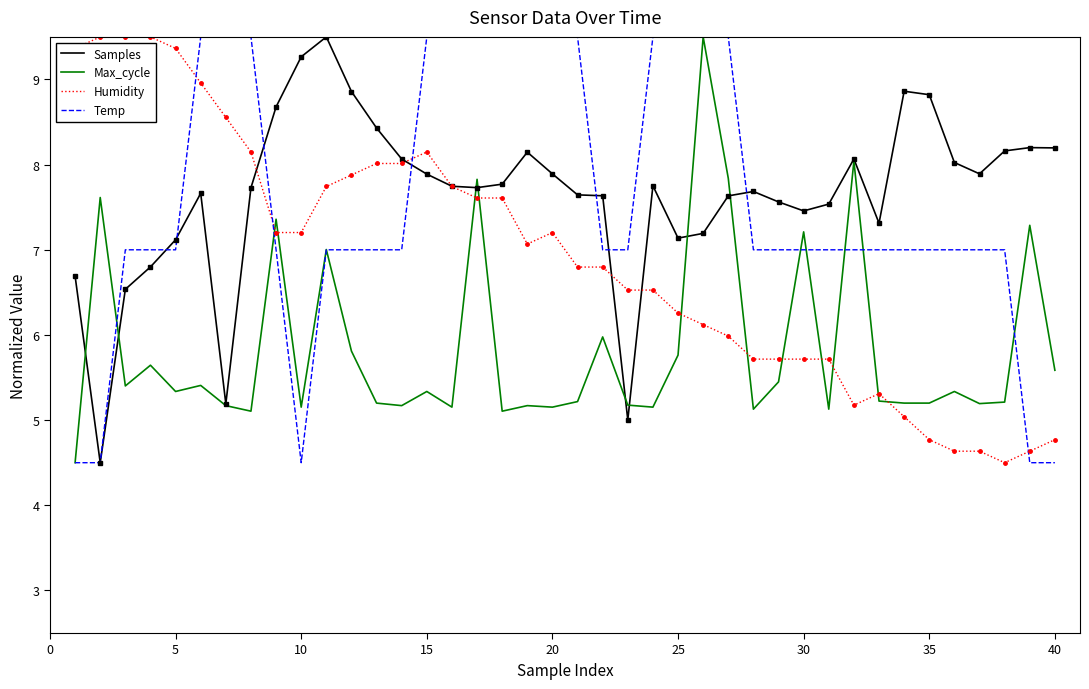

What is the minimum value shown in the chart?

4.5